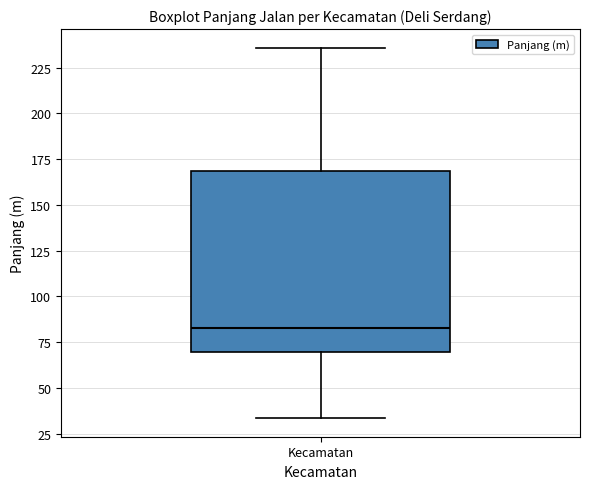

Where is the lower edge of the box for Kecamatan on the y-axis? The values are not printed on the chart, so give them approximately, as read against the axis.

70